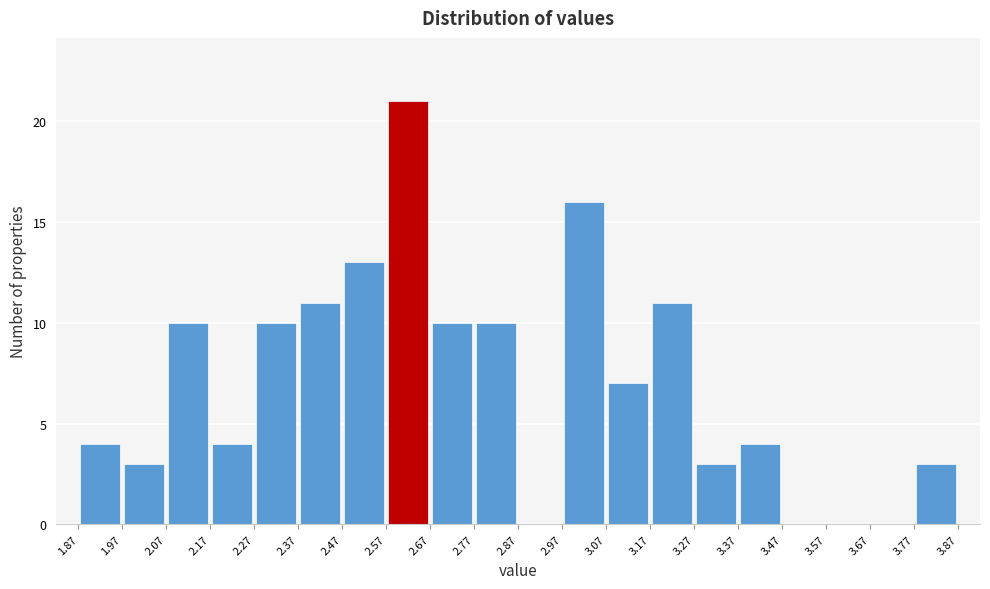

Which range on the x-axis has the tallest bar?

2.57 to 2.67